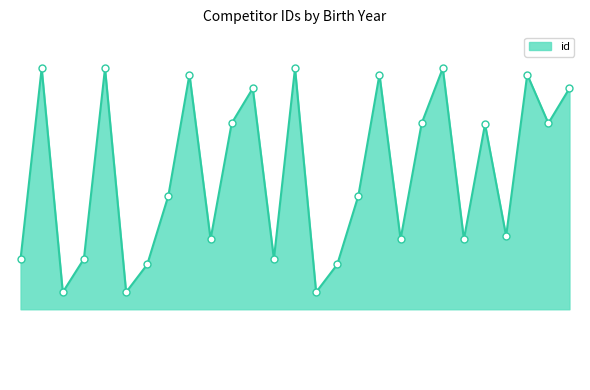

Is this an area chart (filled region under the line)?

Yes